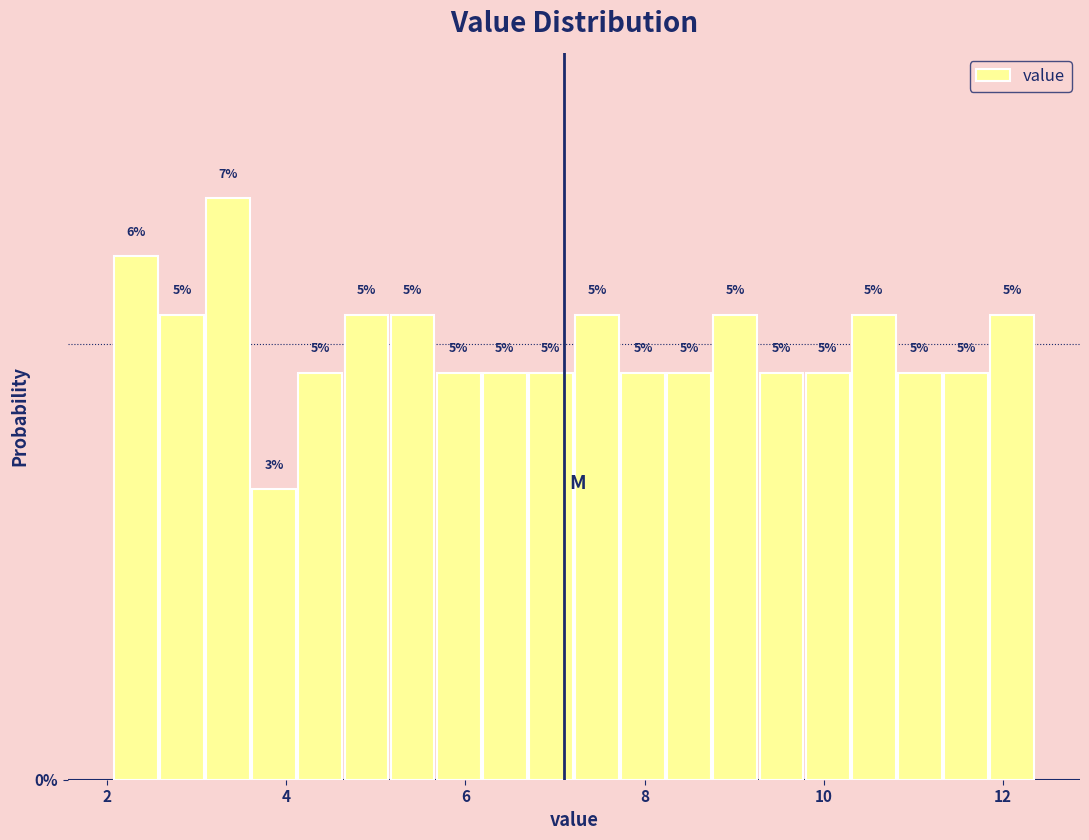

Around what value on the x-axis is the tallest bar? Give the approximate position of its centre, as read against the axis.

3.4